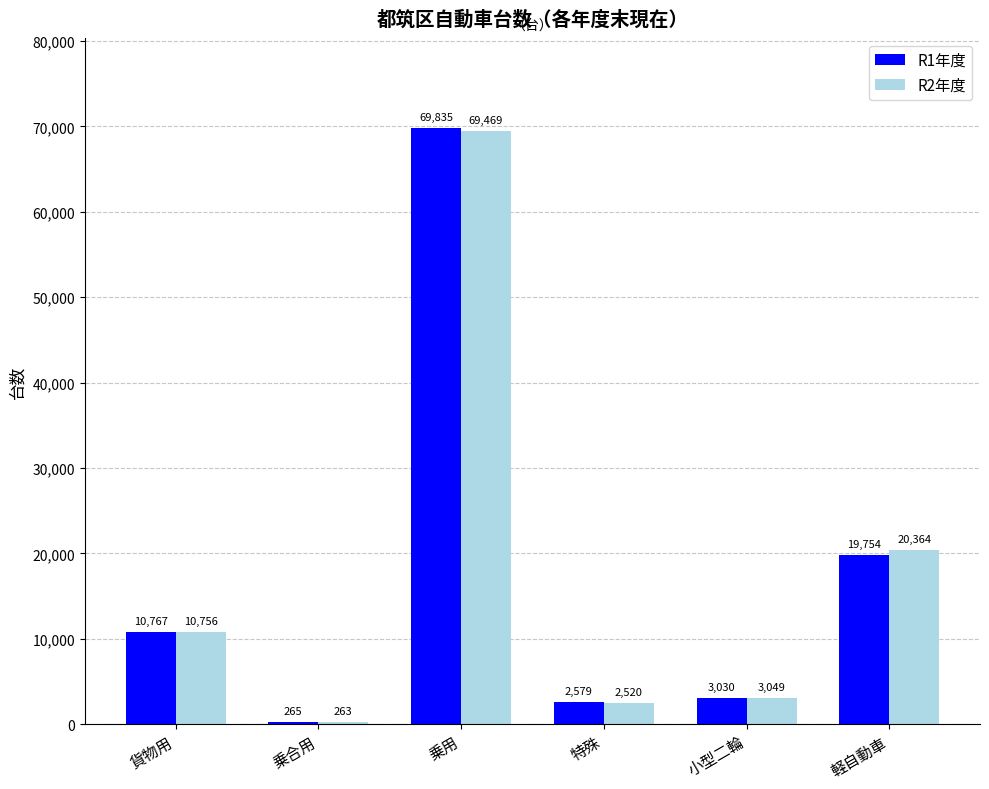

At which category does the chart reach its minimum across all series?

乗合用